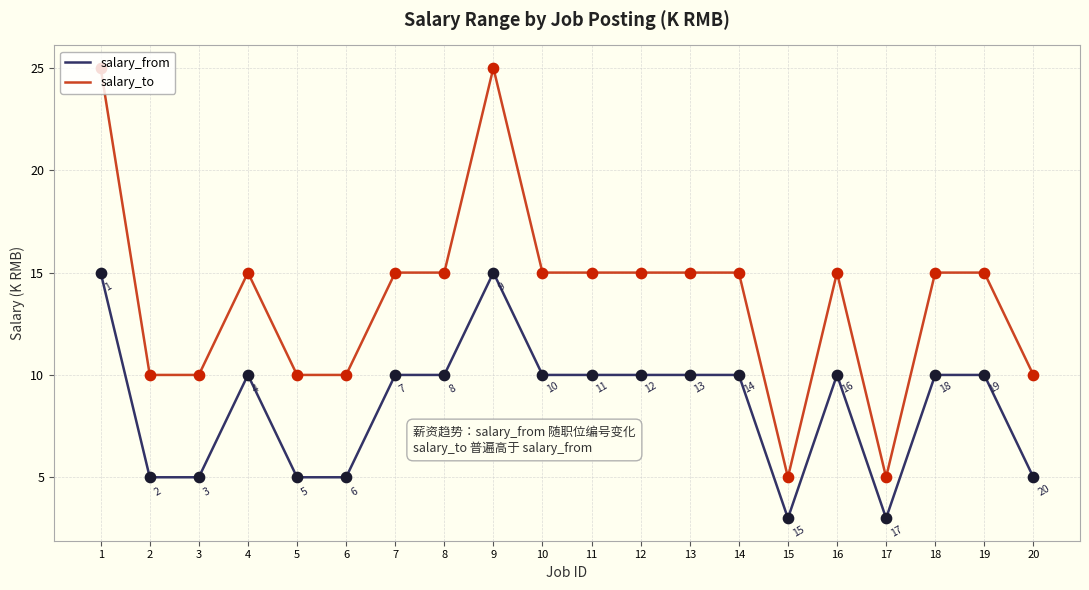

At how many categories does at least one series exceed 7?

18